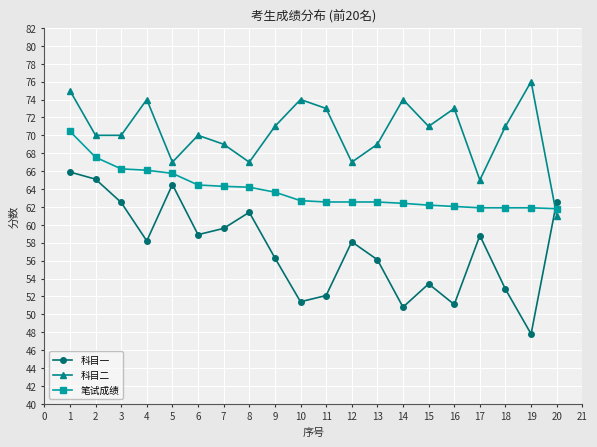

True or false: 笔试成绩 has a value of 86.5 at 17.

False